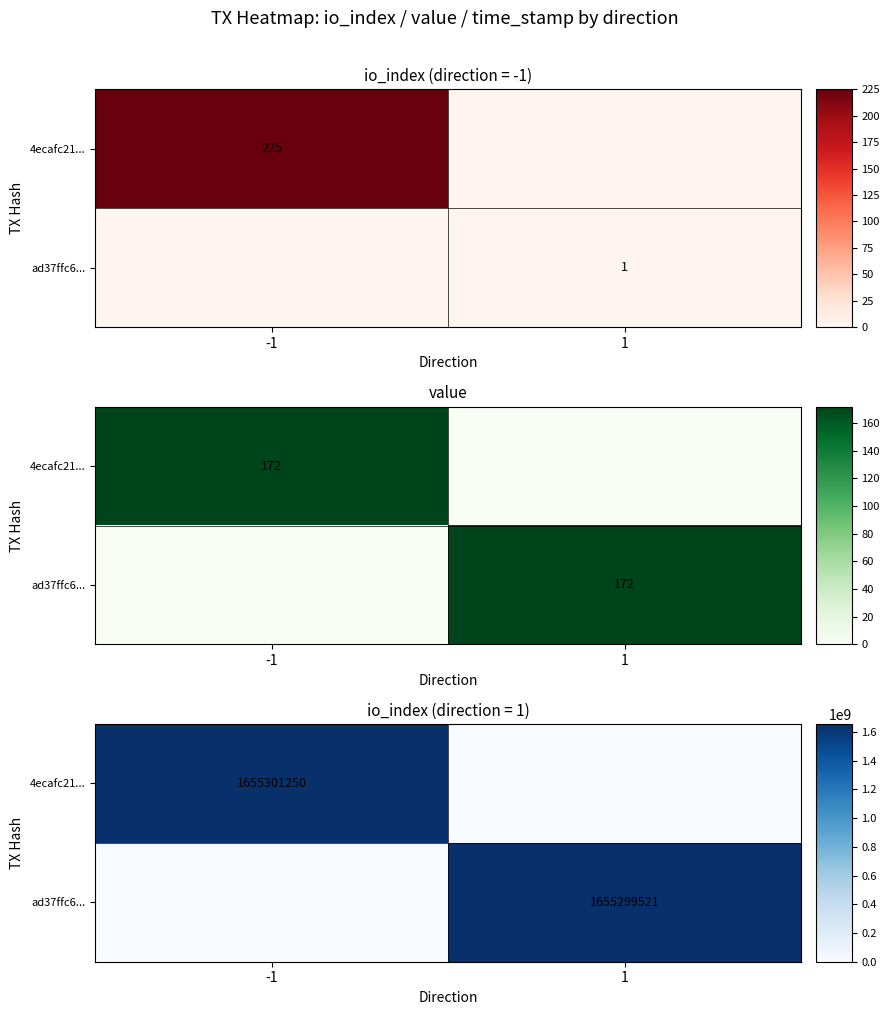

Where is 4ecafc21... nearest to the value 827650625?

-1